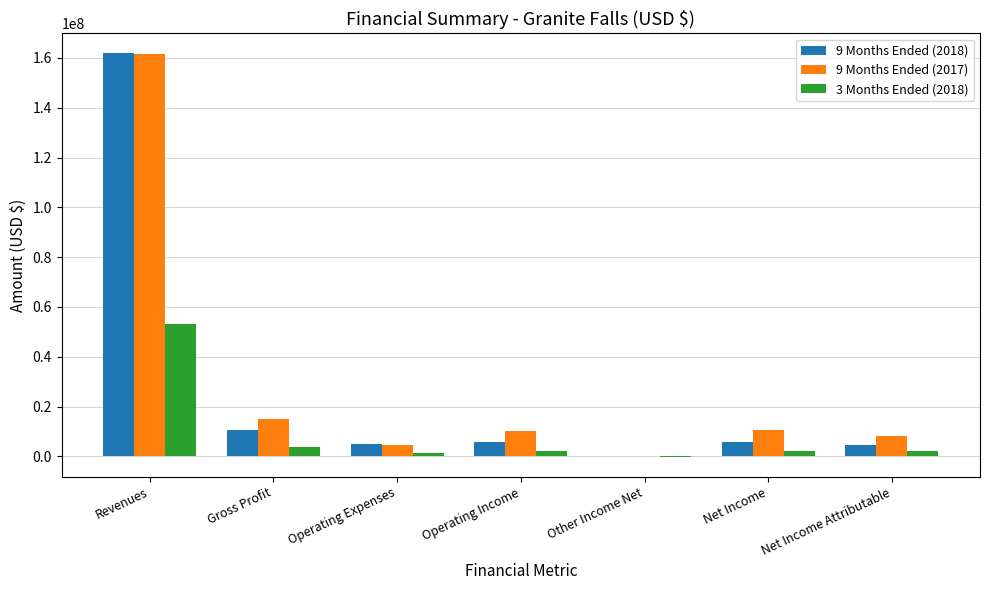

What is the sum of all 9 Months Ended (2017) values?

210692582